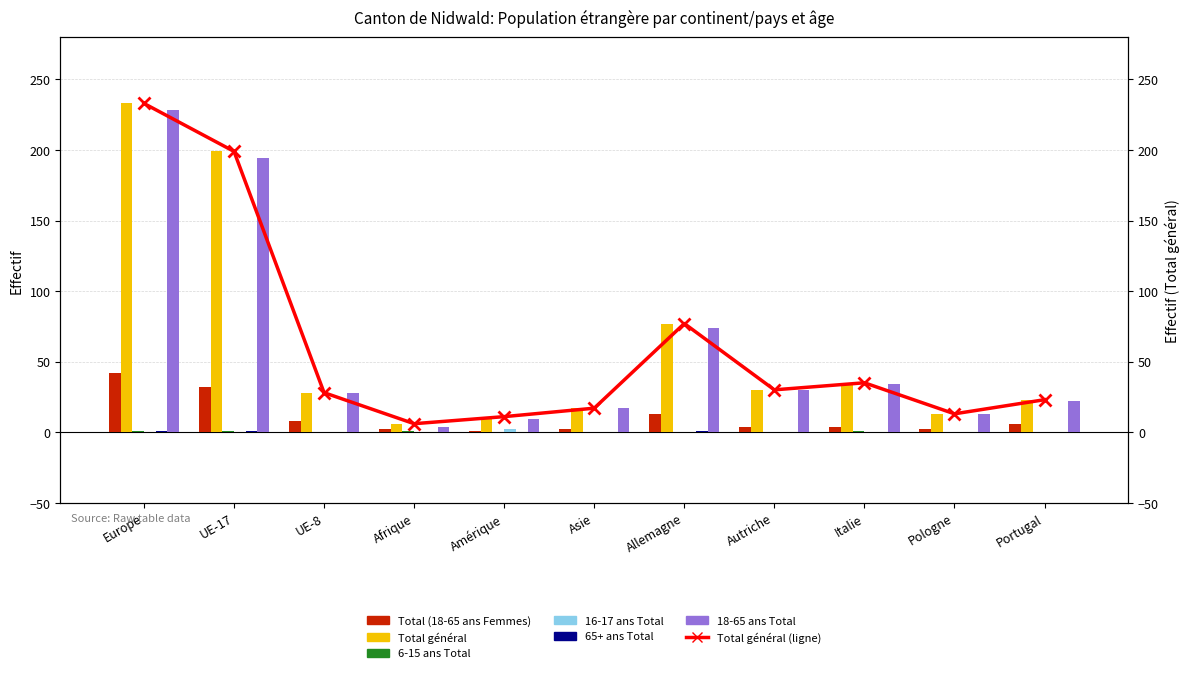

What is the difference between the maximum and minimum values in the 18-65 ans Total series?

224